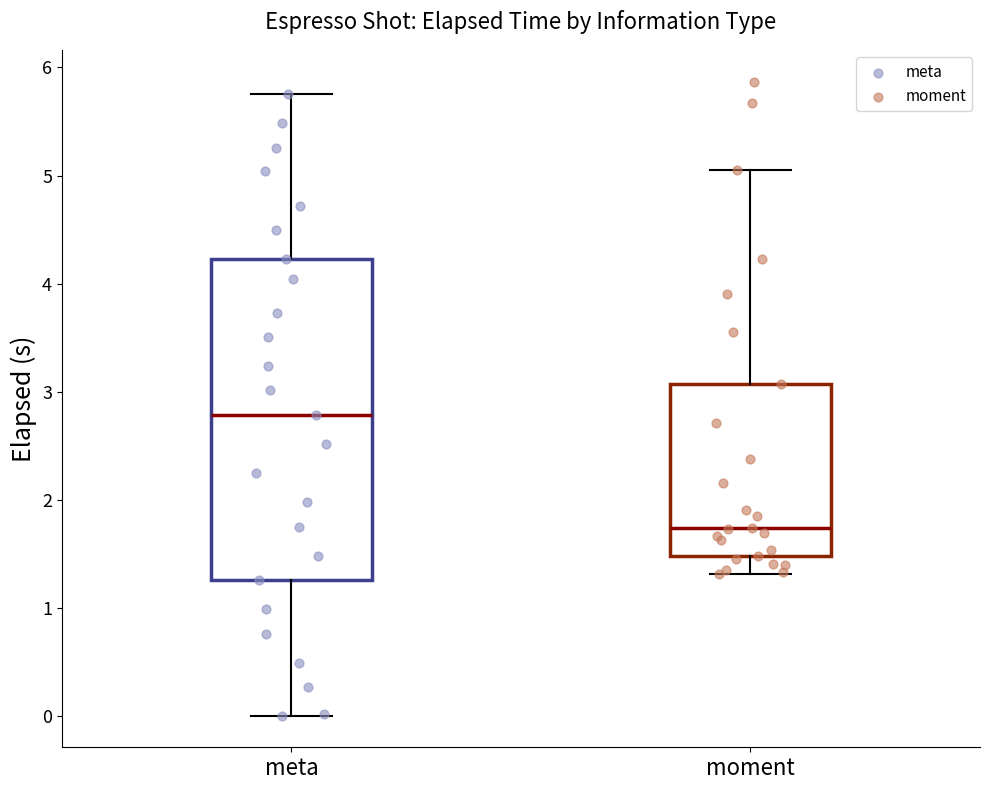

Where is the upper edge of the box for meta on the y-axis? The values are not printed on the chart, so give them approximately, as read against the axis.

4.2